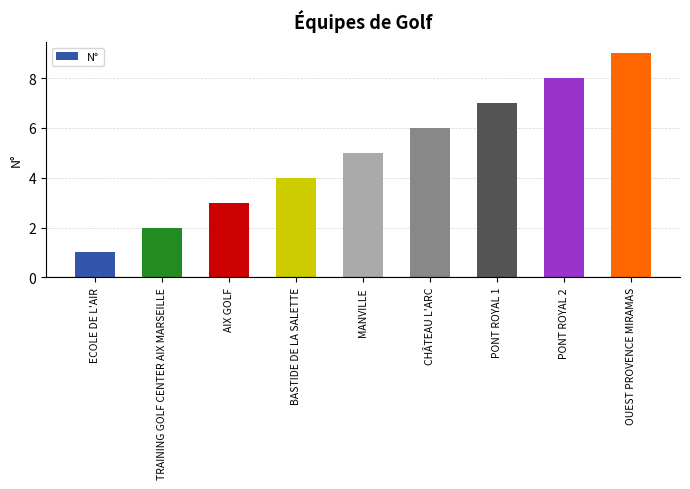

What is the sum of all values?

45